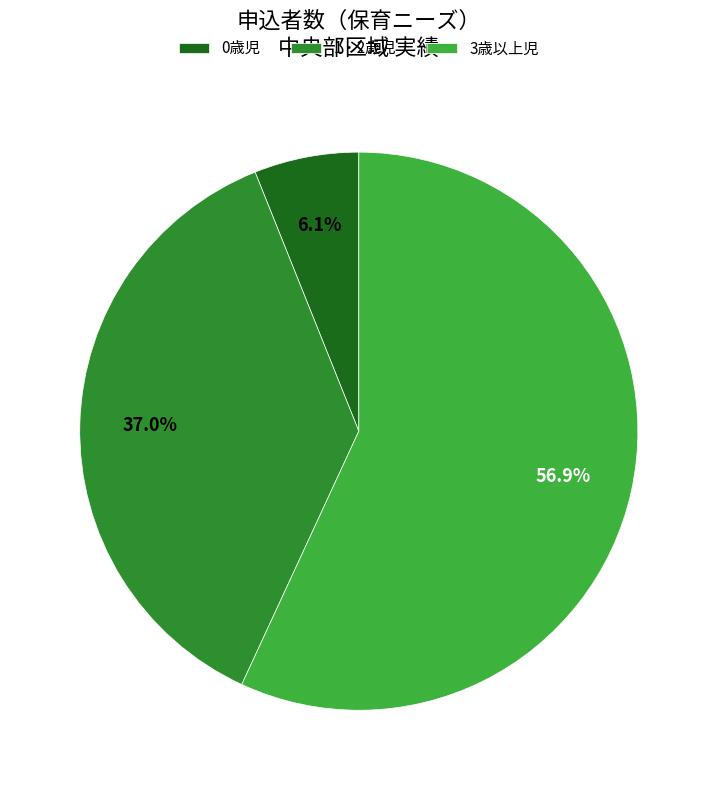

To the nearest percent, what is the difference between the 3歳以上児 and 0歳児 slice percentages?

51%